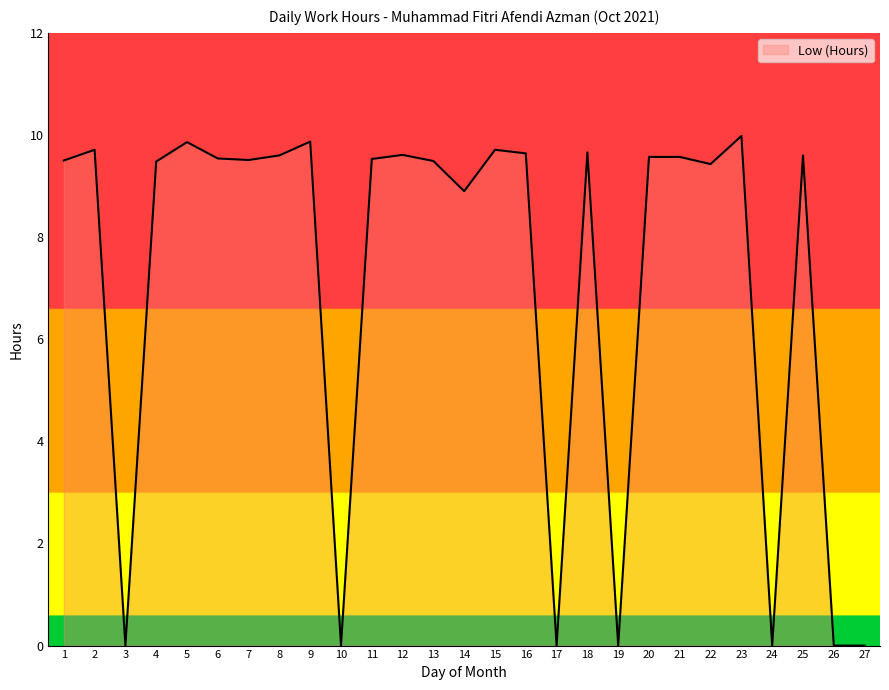

The value at 17 is -5.1. True or false?

False